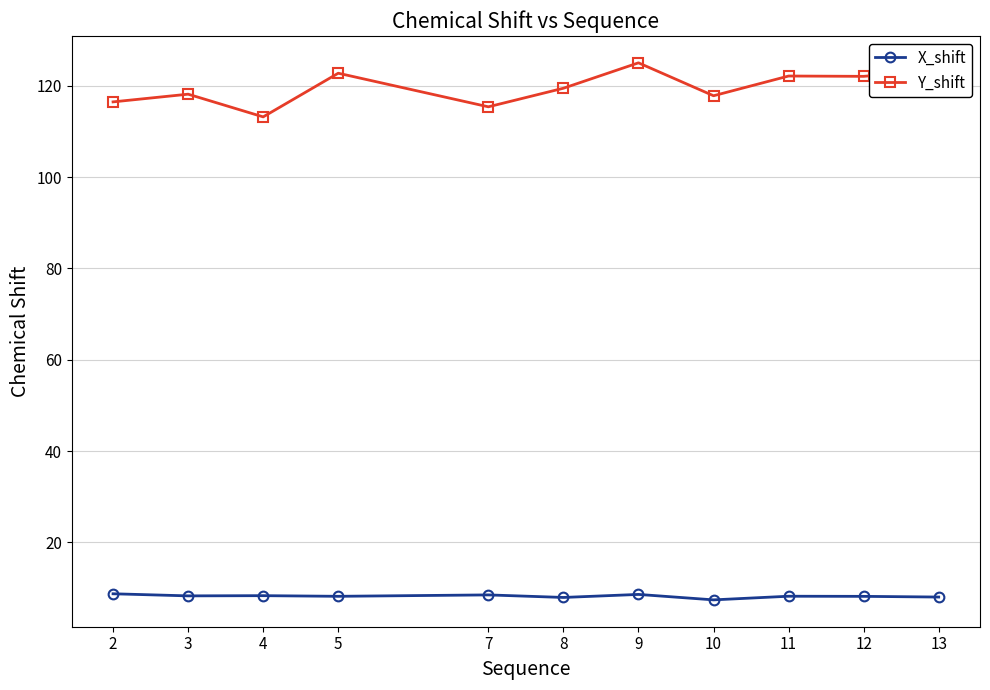

What is the difference between the second highest and minimum values in the X_shift series?

1.2